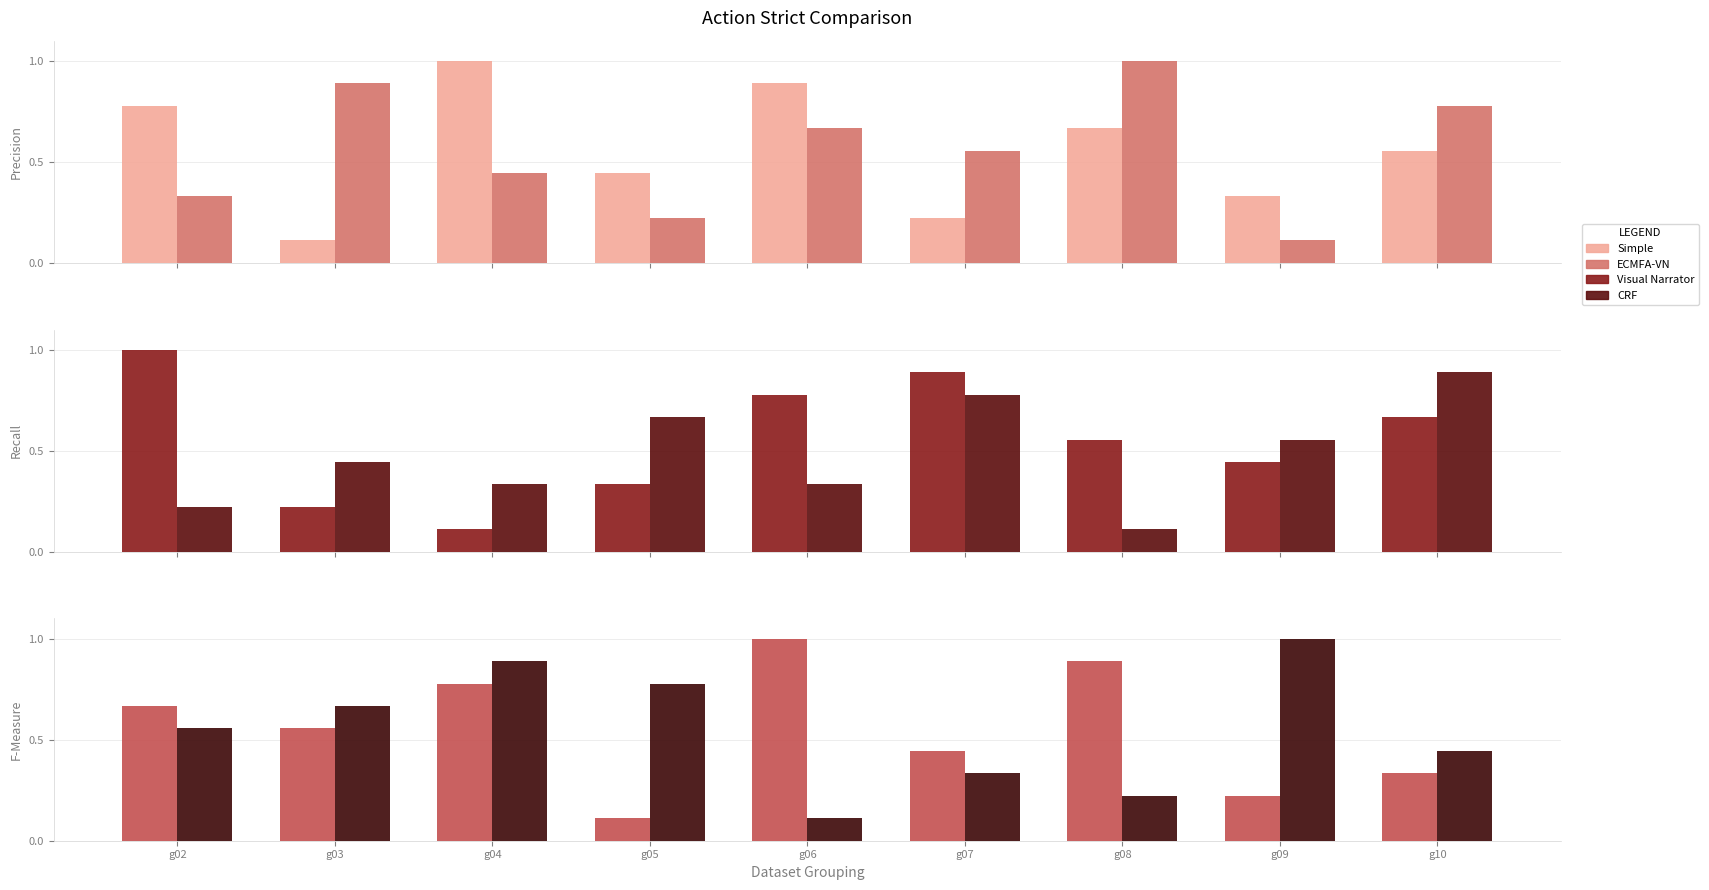

Reading right to left, extract all data points from this chart.

col_2: 0.6	0.3	0.7	0.2	0.9	0.4	1.0	0.1	0.8
col_5: 0.8	0.1	1.0	0.6	0.7	0.2	0.4	0.9	0.3
col_6: 0.7	0.4	0.6	0.9	0.8	0.3	0.1	0.2	1.0
col_8: 0.9	0.6	0.1	0.8	0.3	0.7	0.3	0.4	0.2
col_4: 0.3	0.2	0.9	0.4	1.0	0.1	0.8	0.6	0.7
col_3: 0.4	1.0	0.2	0.3	0.1	0.8	0.9	0.7	0.6